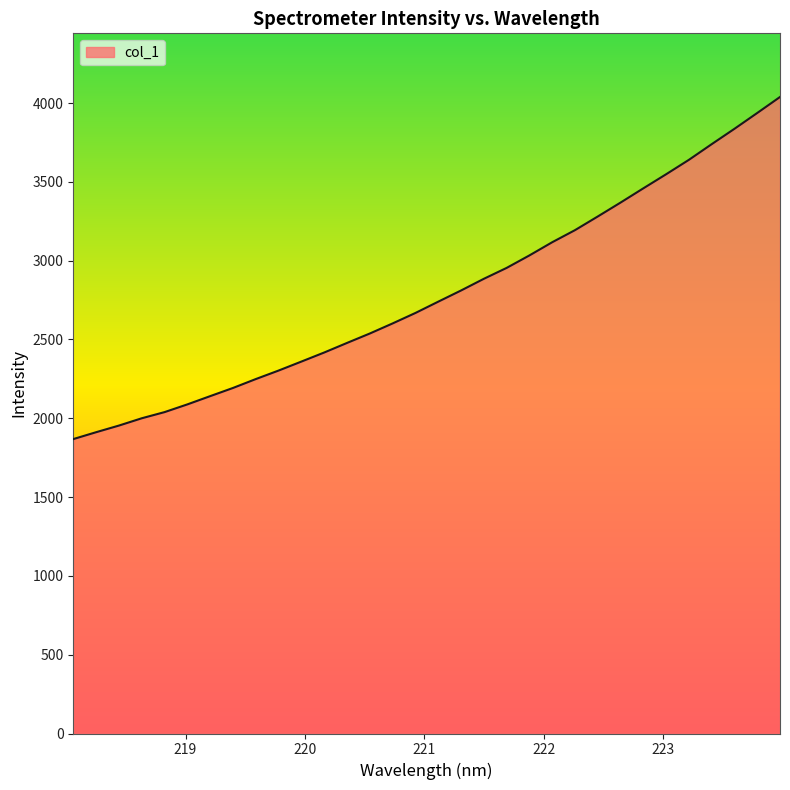

What is the difference between the maximum and minimum values?

2170.4